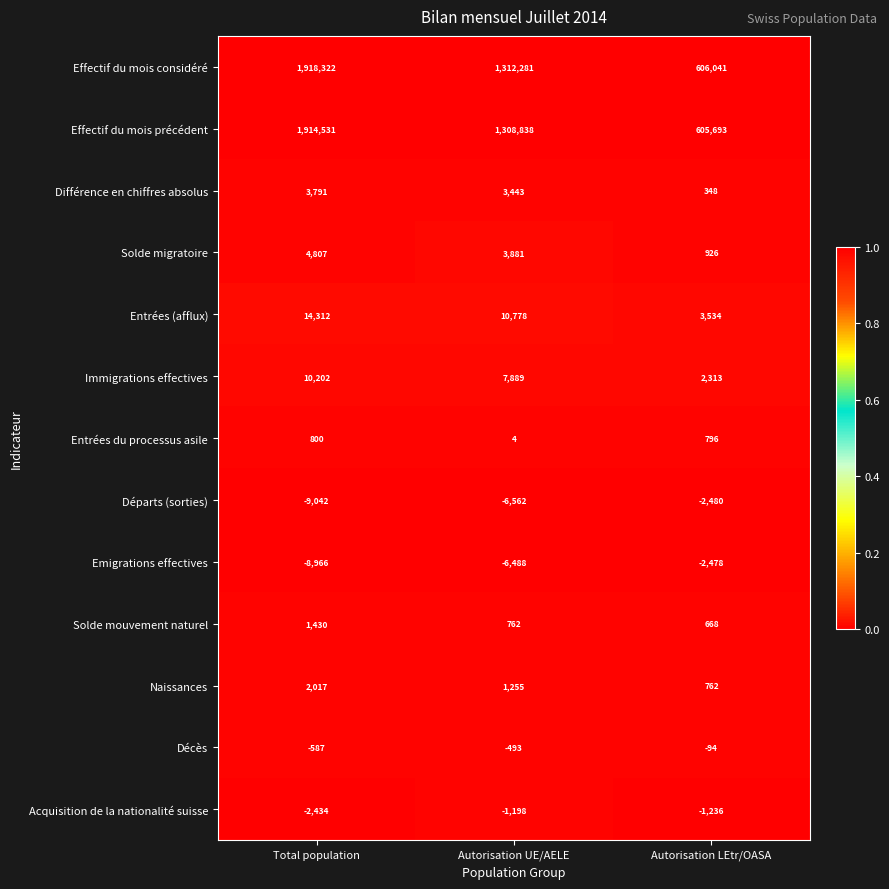

Between Total population and Autorisation UE/AELE, which series saw the biggest shift?

Effectif du mois considéré